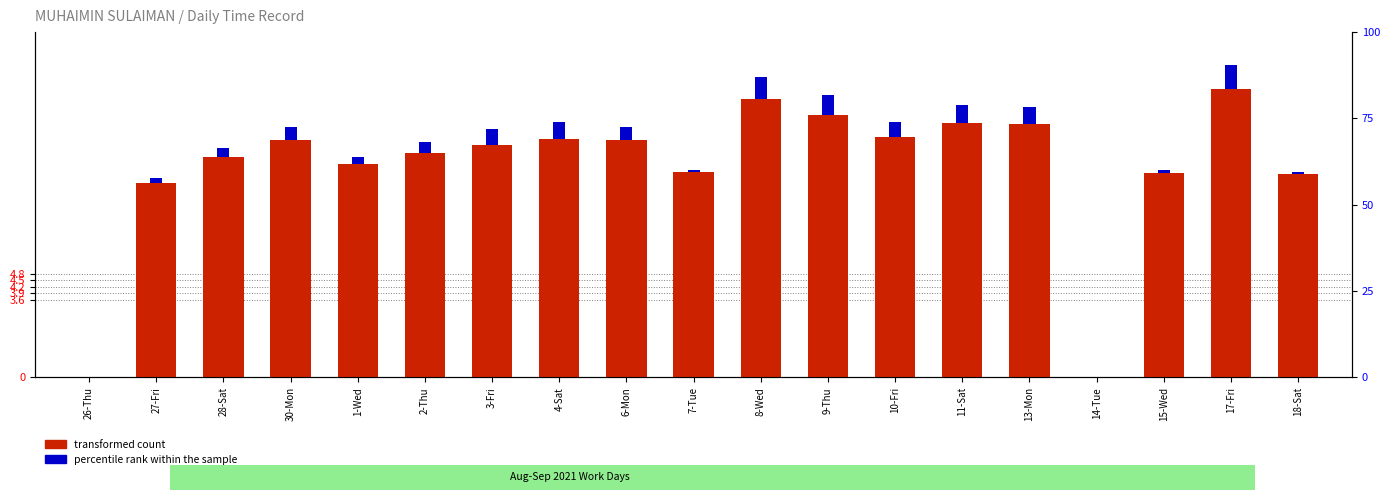

Does the chart contain stacked bars?

No